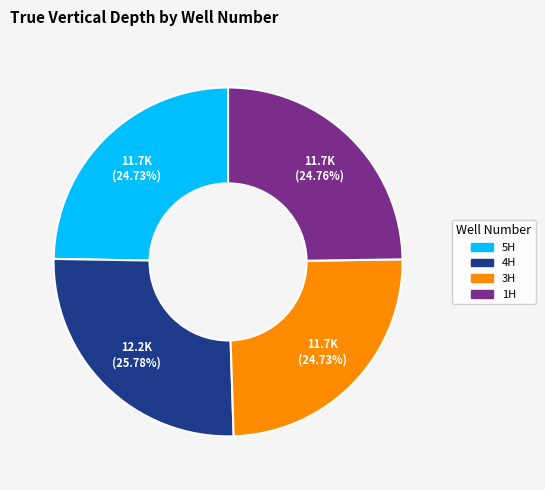

How many slices are in this pie chart?

4